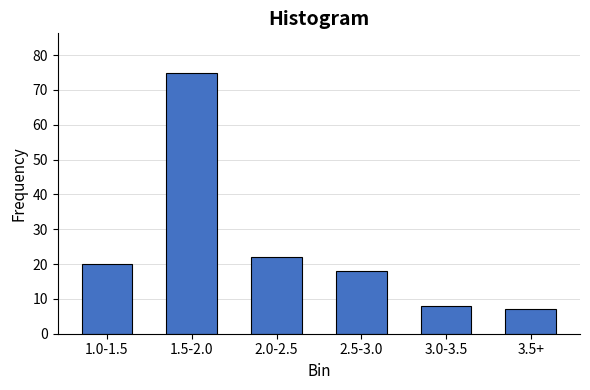

Reading left to right, extract all data points from this chart.

20	75	22	18	8	7